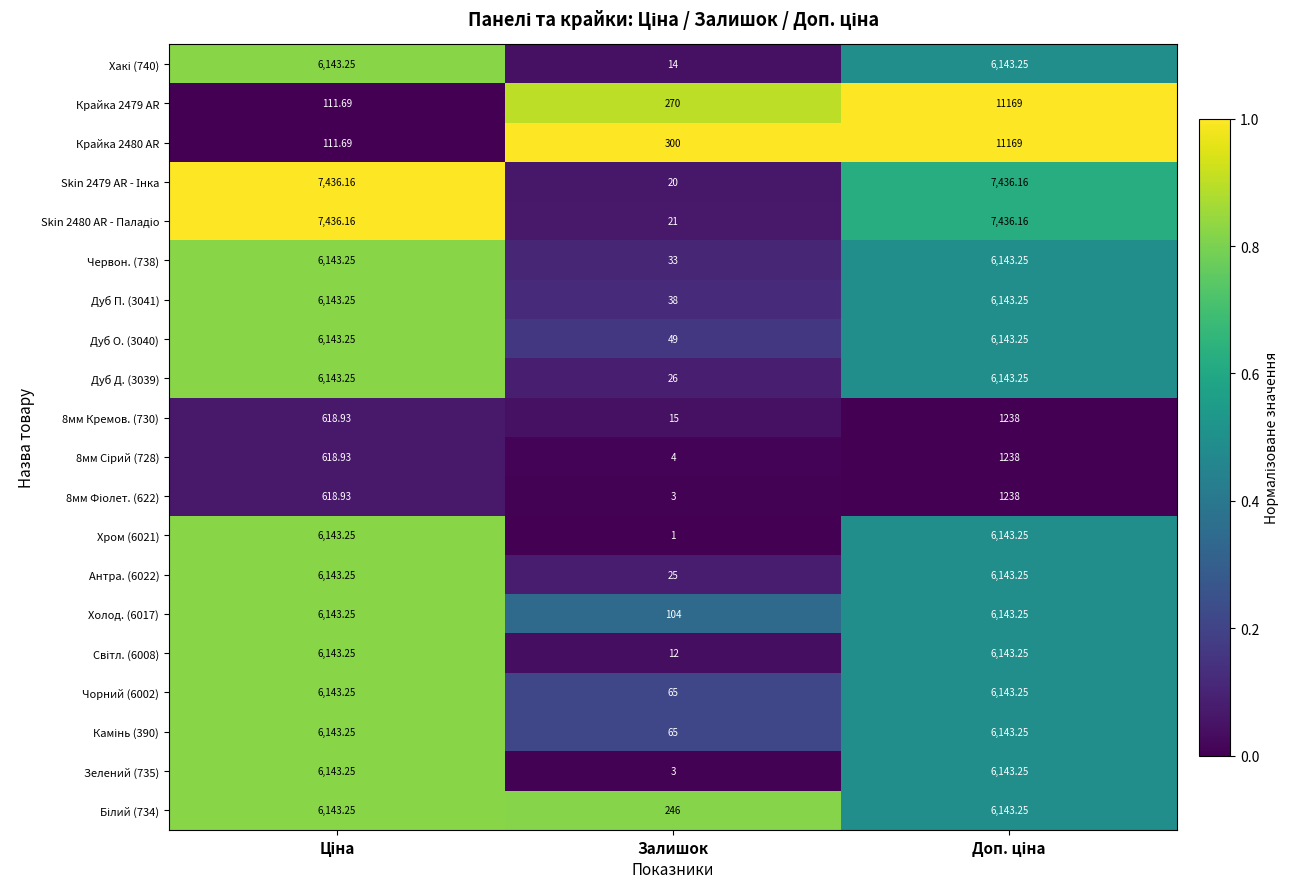

Which category has the lowest value across all series?

Залишок